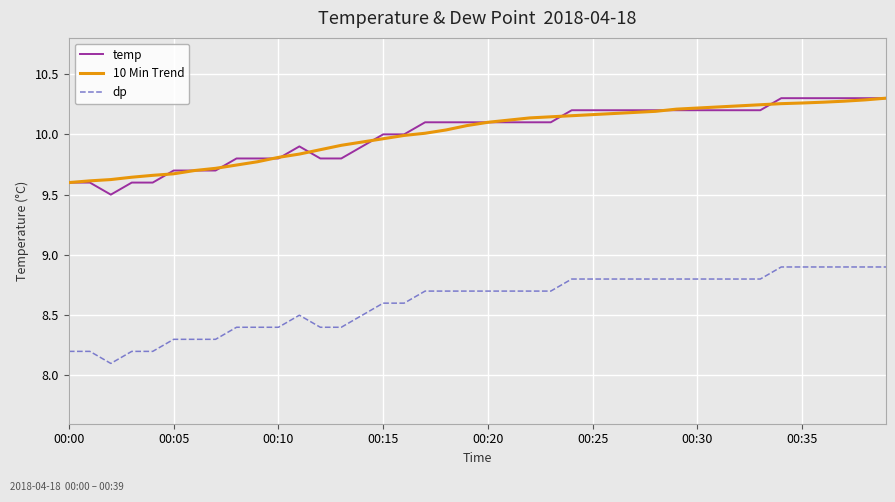

What is the smallest value displayed?

8.1